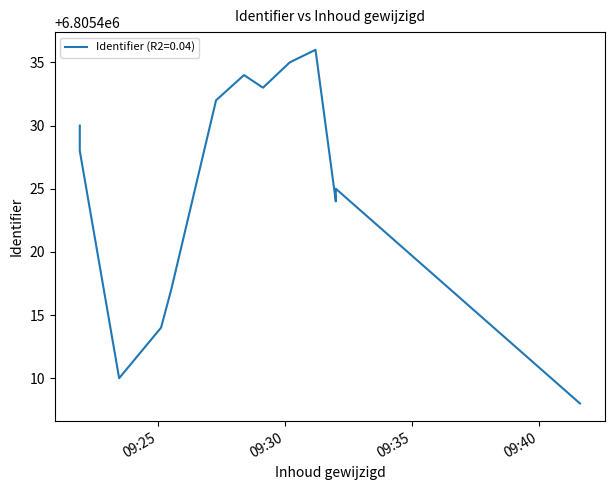

The value at 2023-09-12 09:31:13 is 9761249. True or false?

False